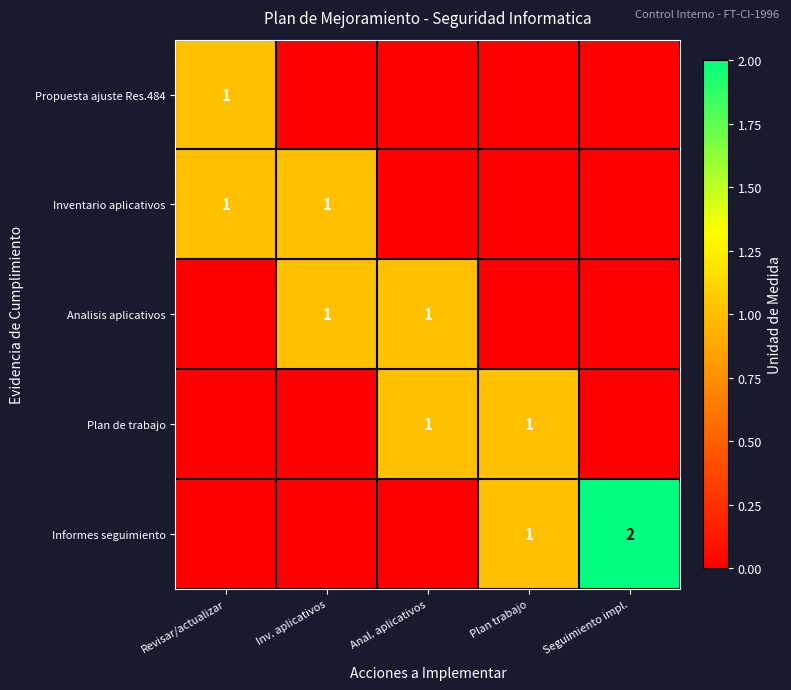

True or false: Informes seguimiento has a value of 2 at Seguimiento impl..

True